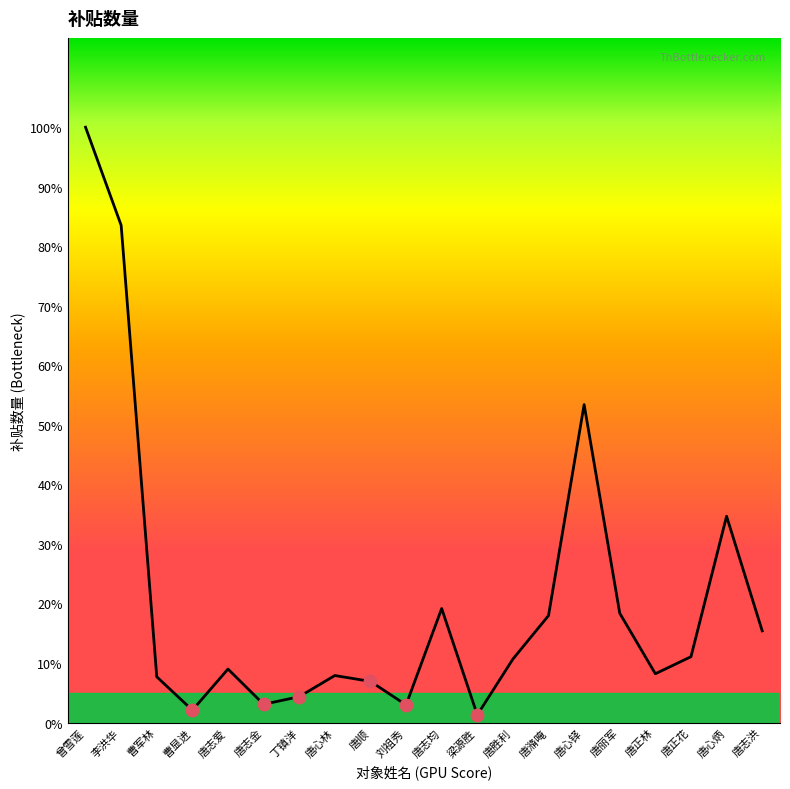

Does the chart display data point markers on the line(s)?

No